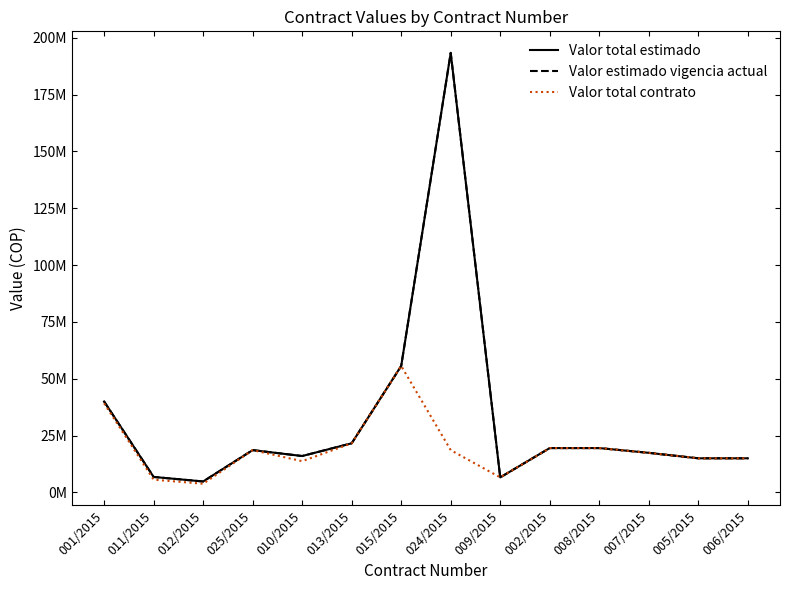

What is the maximum value for Valor total contrato?

55634167